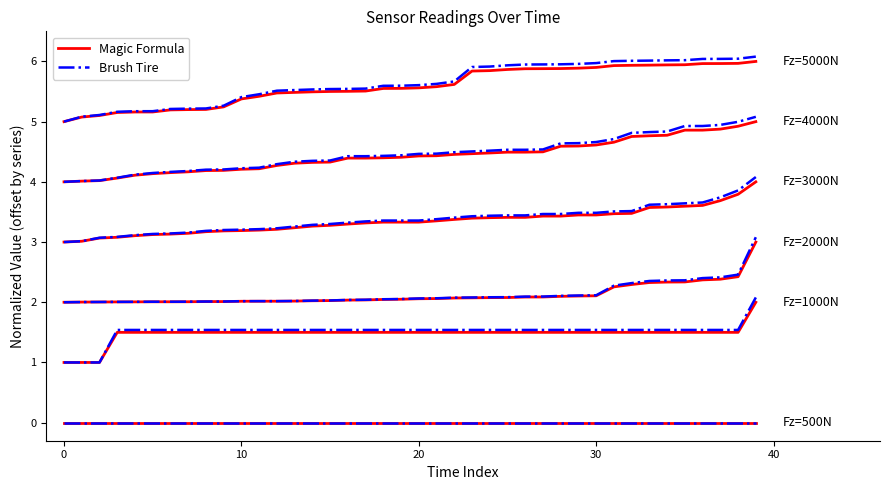

What is the approximate value of Magic Formula at 11?

5.4